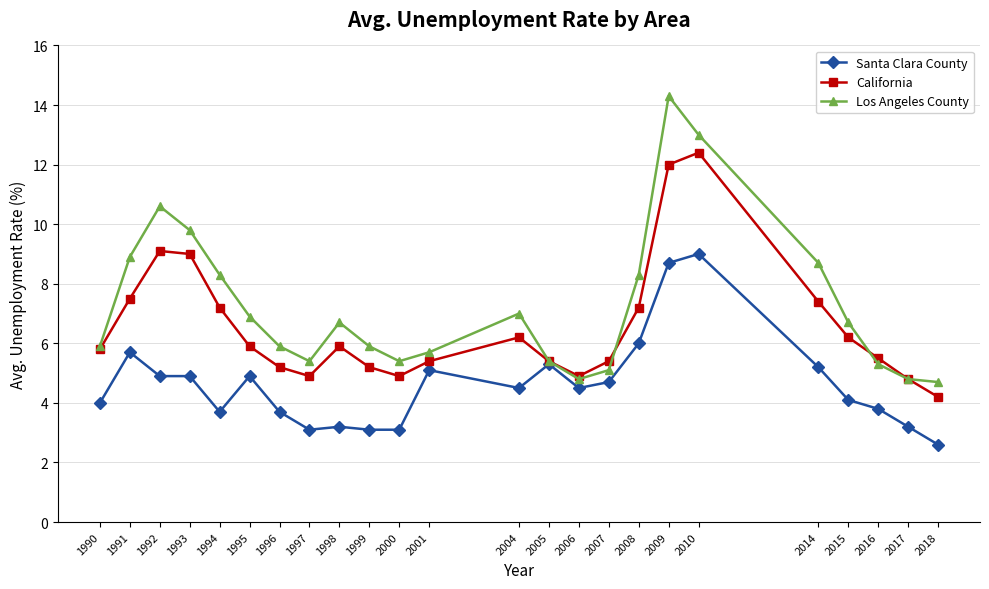

Rank the series by their maximum value, from lowest to highest.

Santa Clara County, California, Los Angeles County